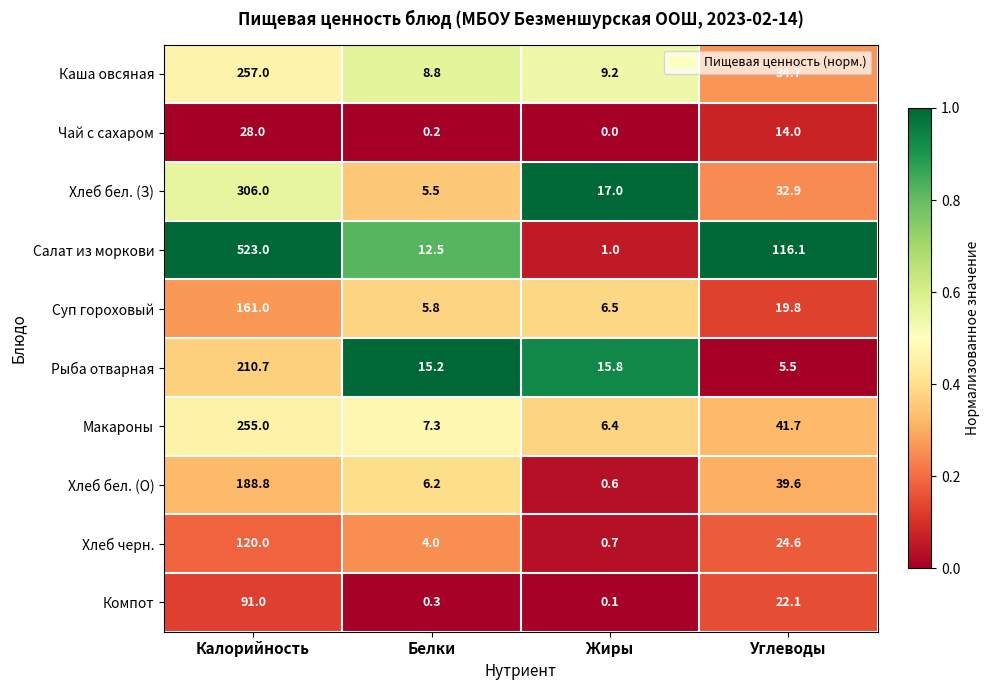

At which category is the sum across all series the highest?

Калорийность